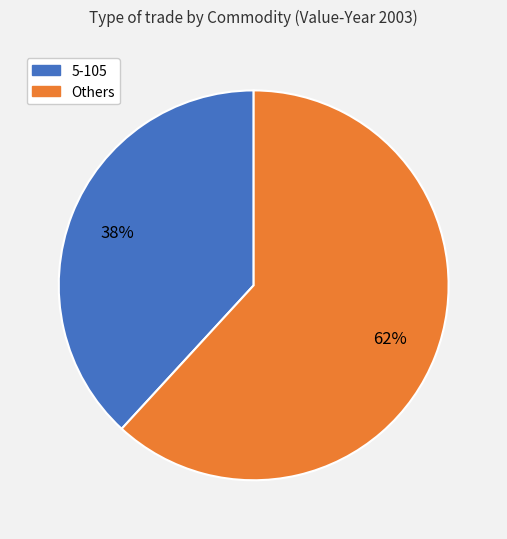

How many segments does this pie chart have?

2